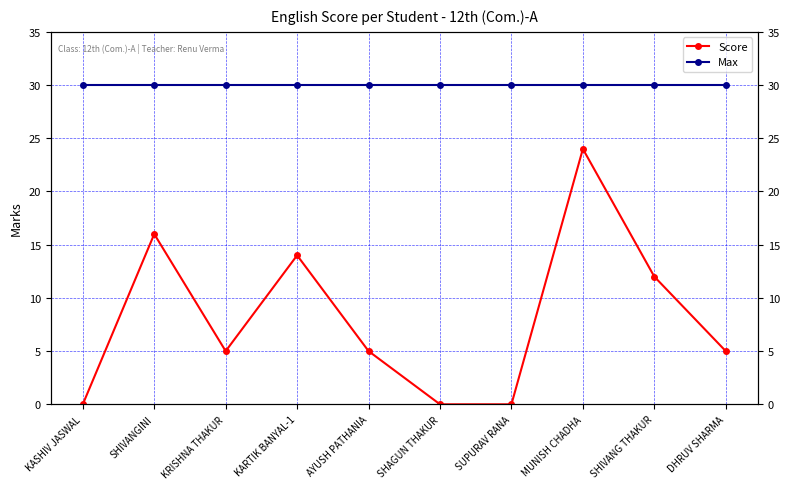

At which category does Score reach its first local peak?

SHIVANGINI